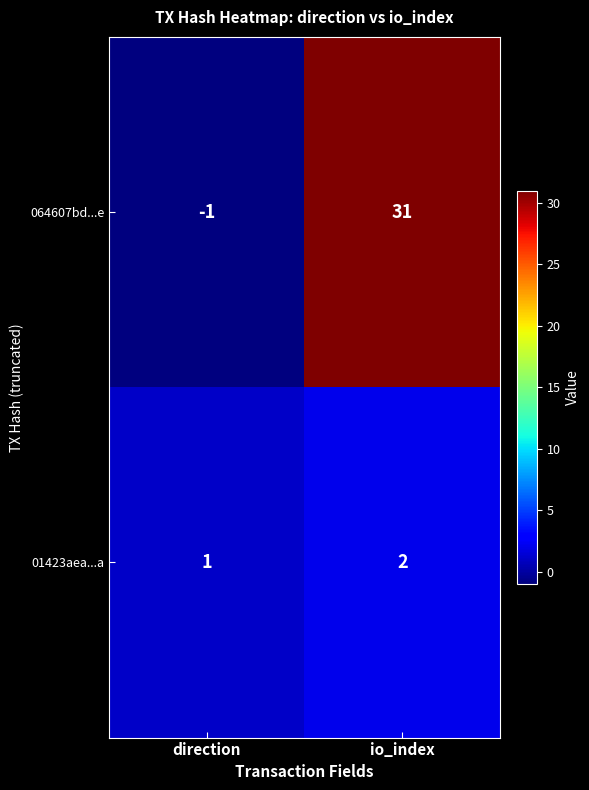

Which series changed the most between direction and io_index?

064607bd...e